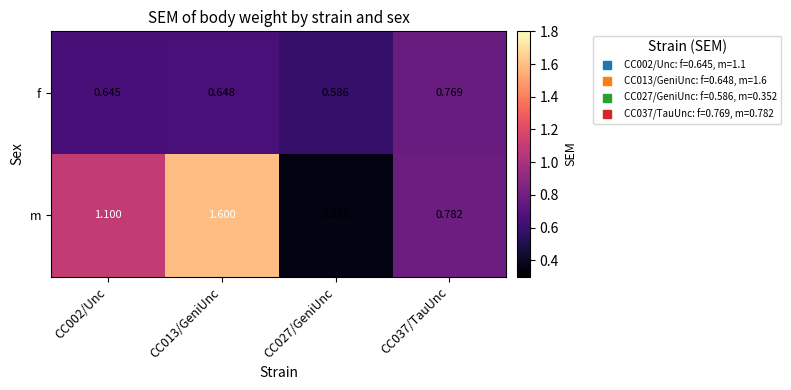

At which category is the sum across all series the highest?

CC013/GeniUnc